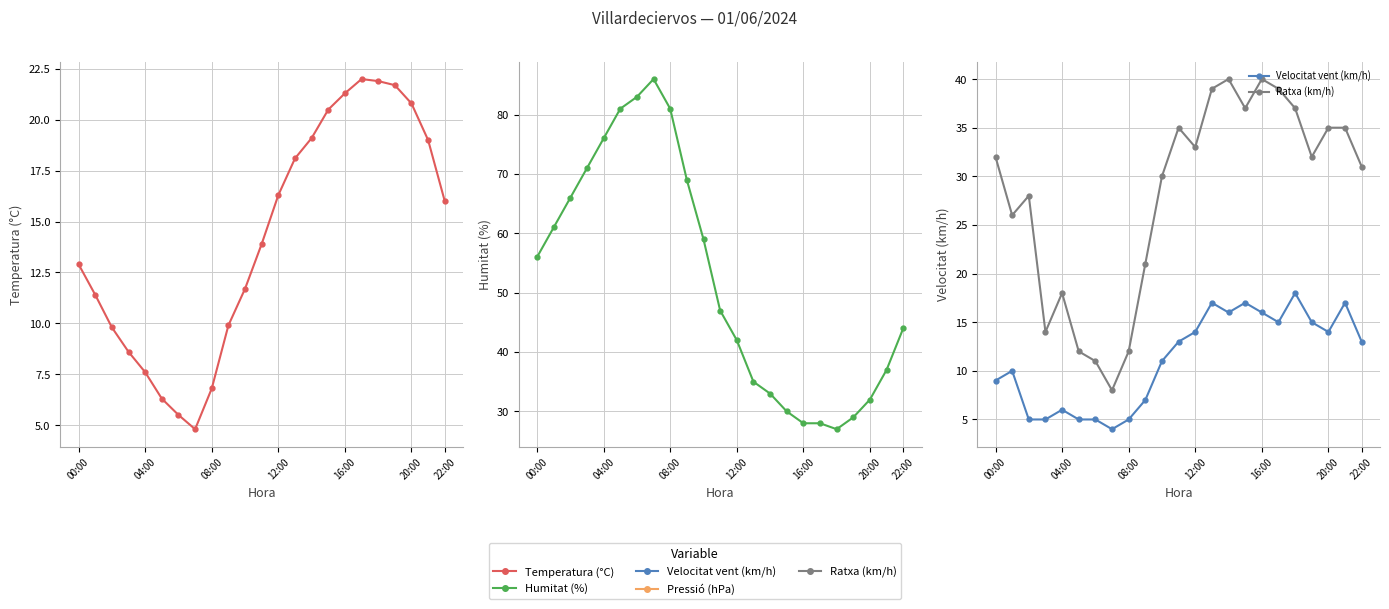

At how many categories does at least one series exceed 71?

5